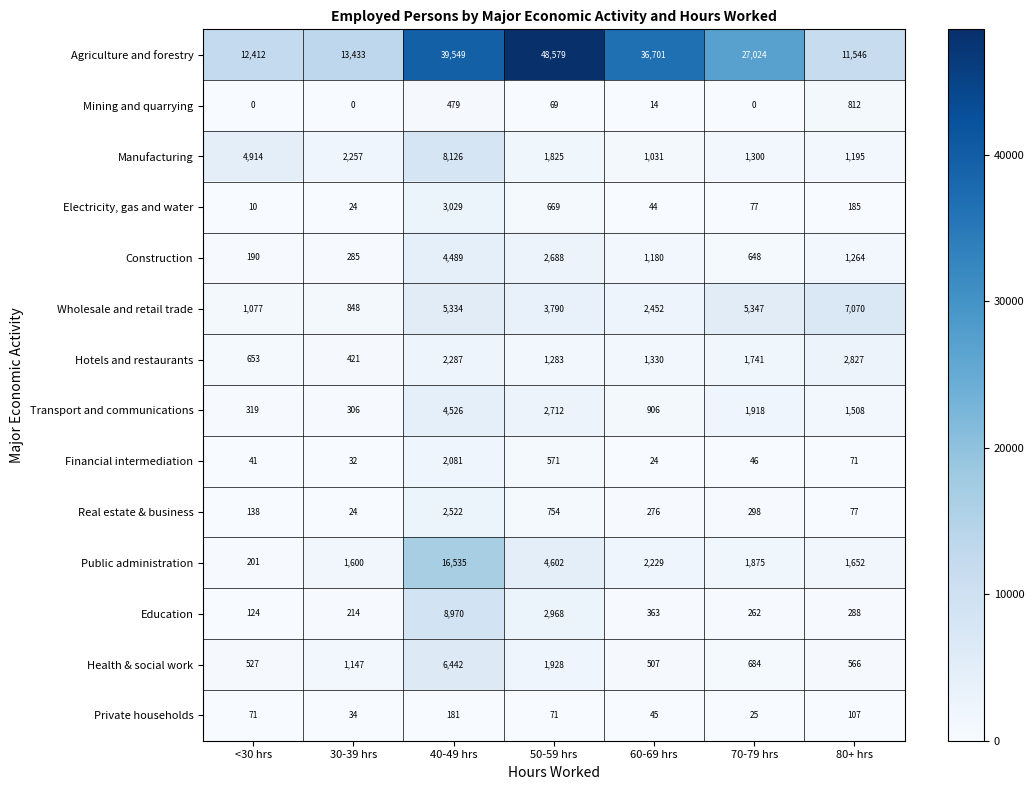

True or false: Transport and communications has a value of 319 at <30 hrs.

True